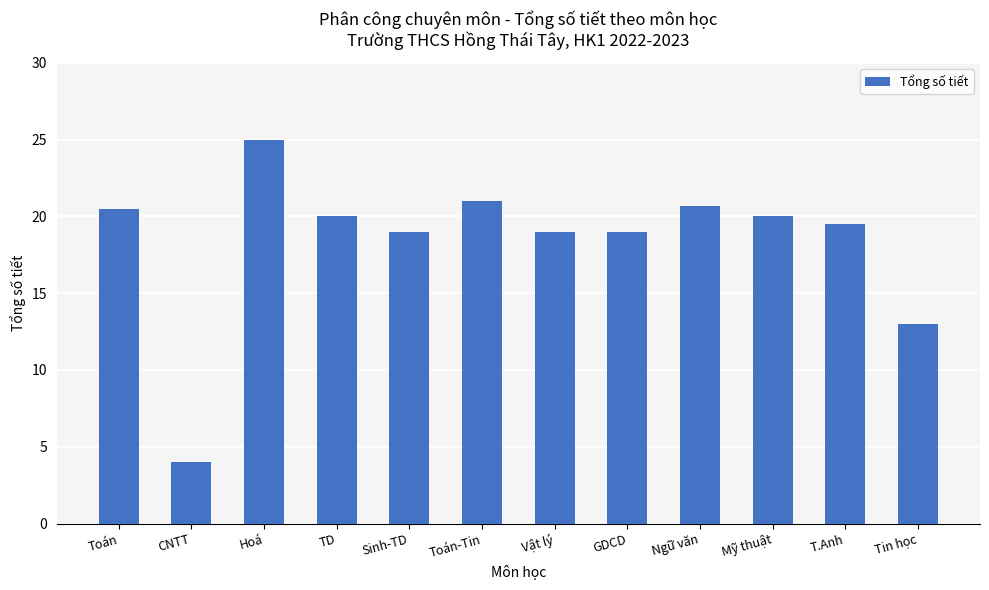

At which label does the data first exceed 20?

Toán